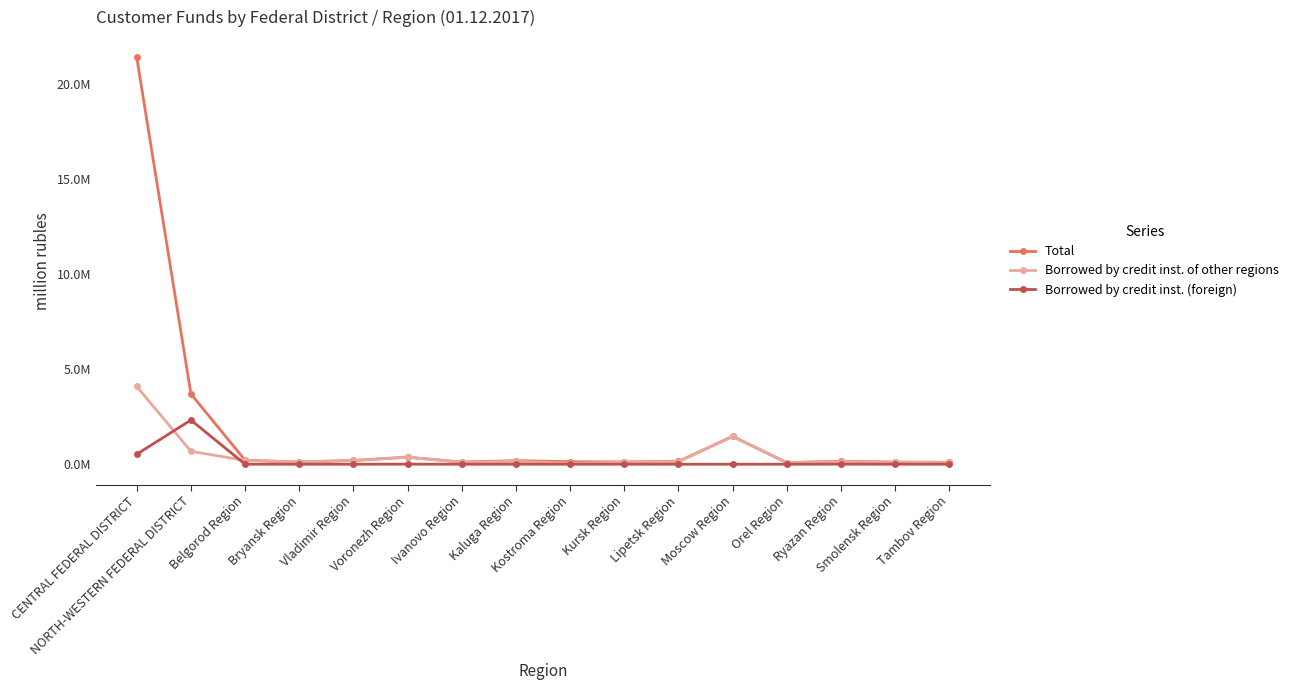

Between Belgorod Region and Kaluga Region, which series saw the biggest shift?

Borrowed by credit inst. of other regions